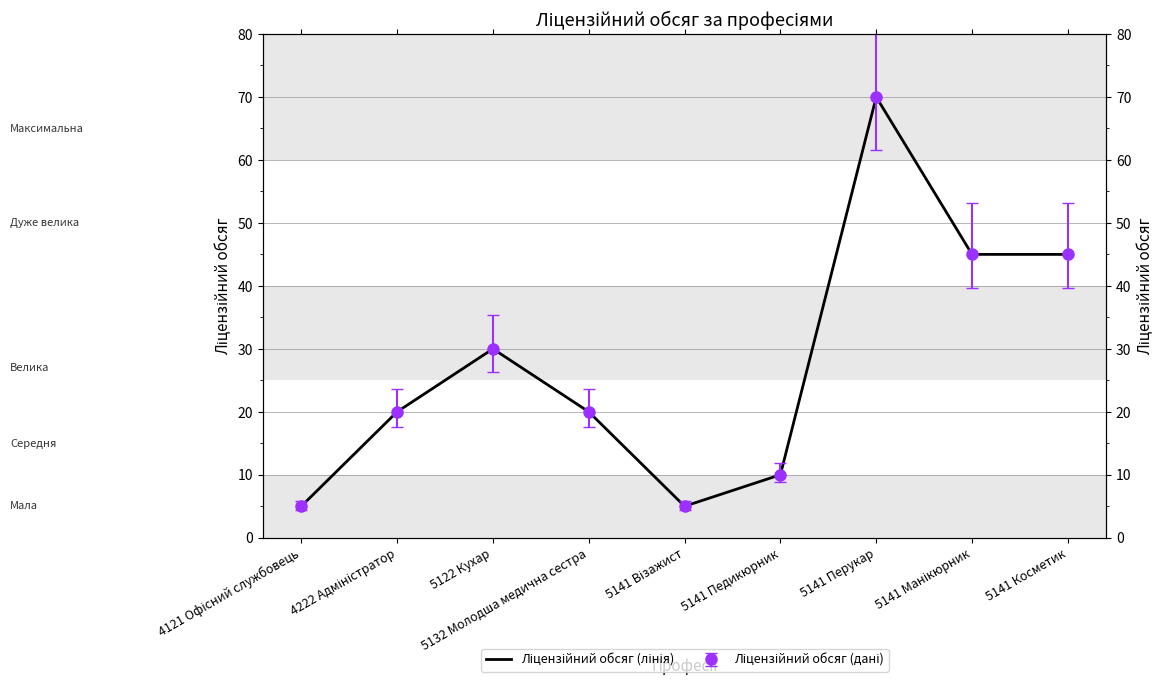

Where does the data first go above 20?

5122 Кухар